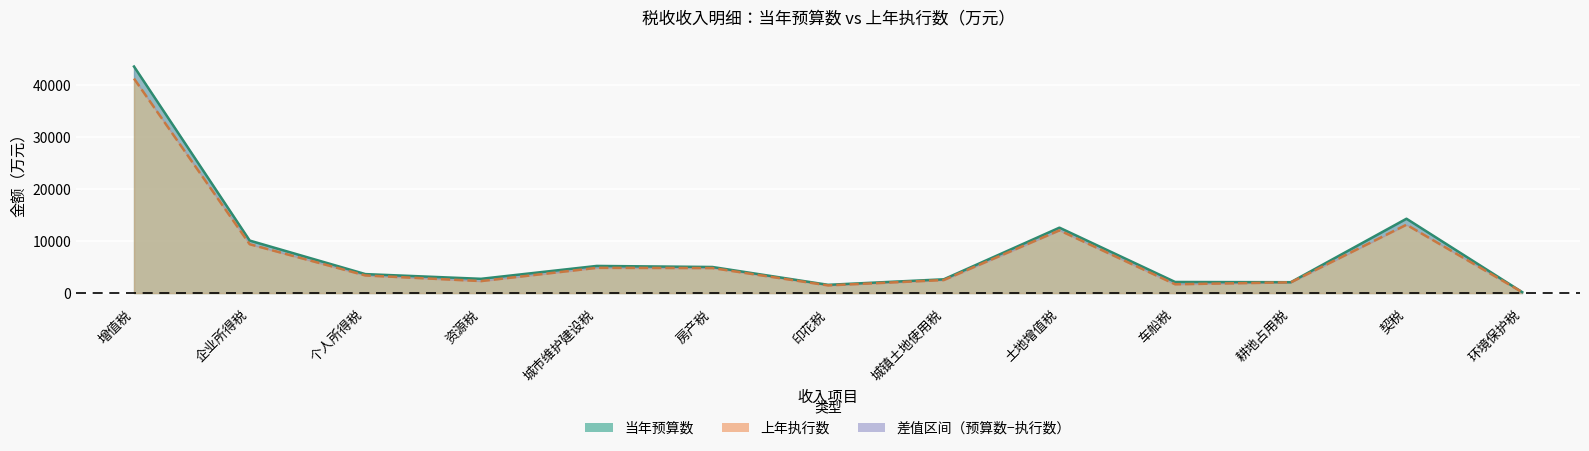

What is the value of the 当年预算数 point at the 6th from the left?

5018